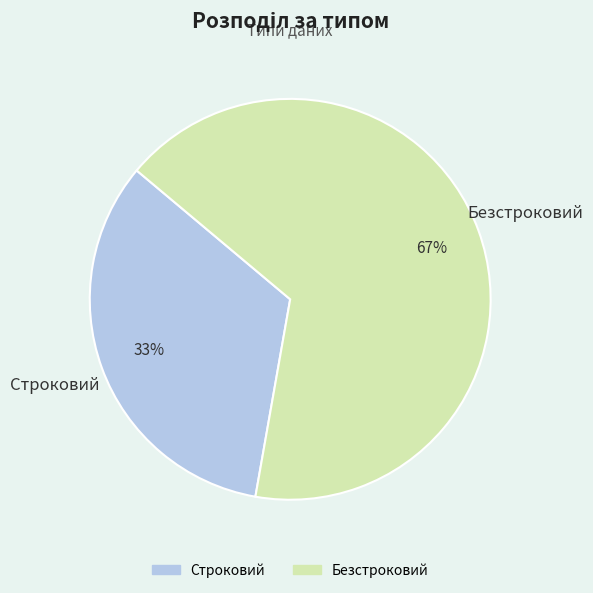

How many slices are in this pie chart?

2